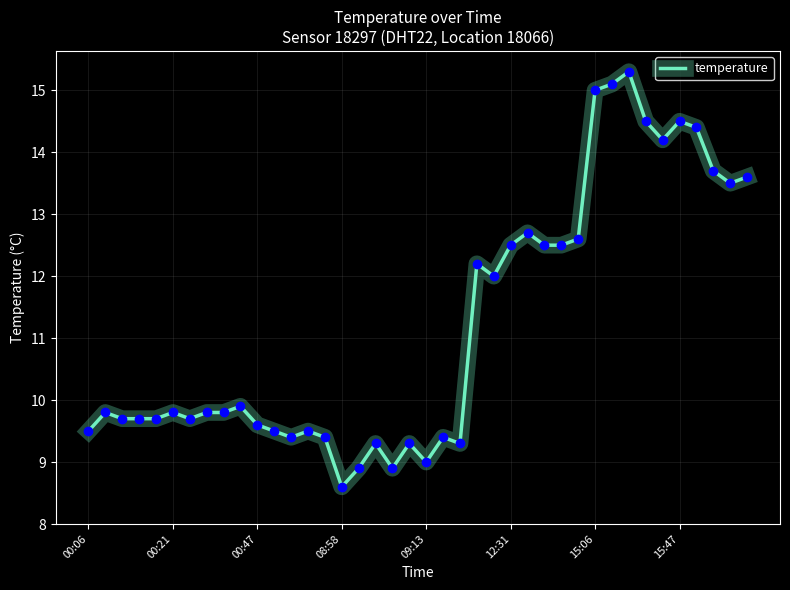

What is the greatest value displayed?

15.3